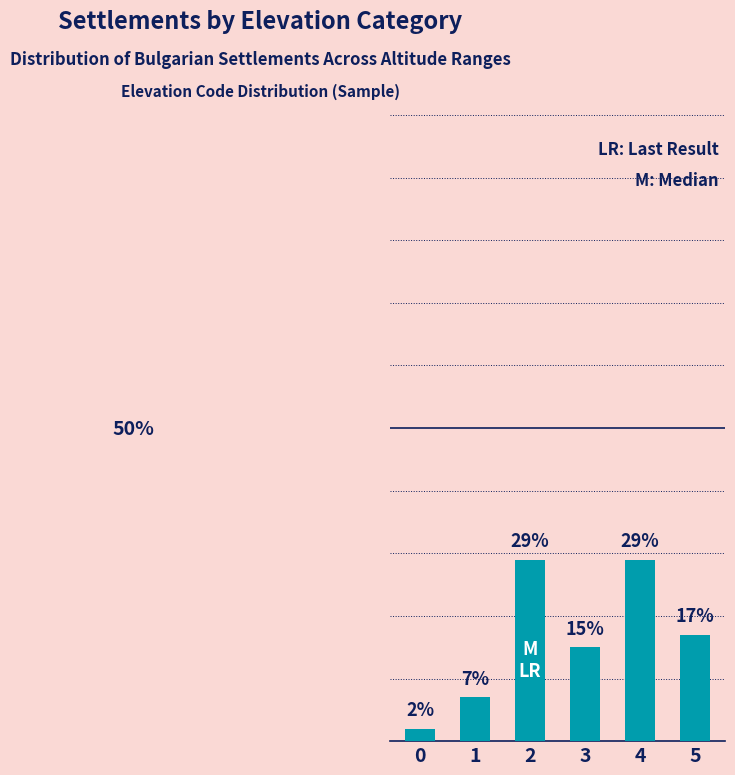

The chart shows a value of 7 at 1. True or false?

True